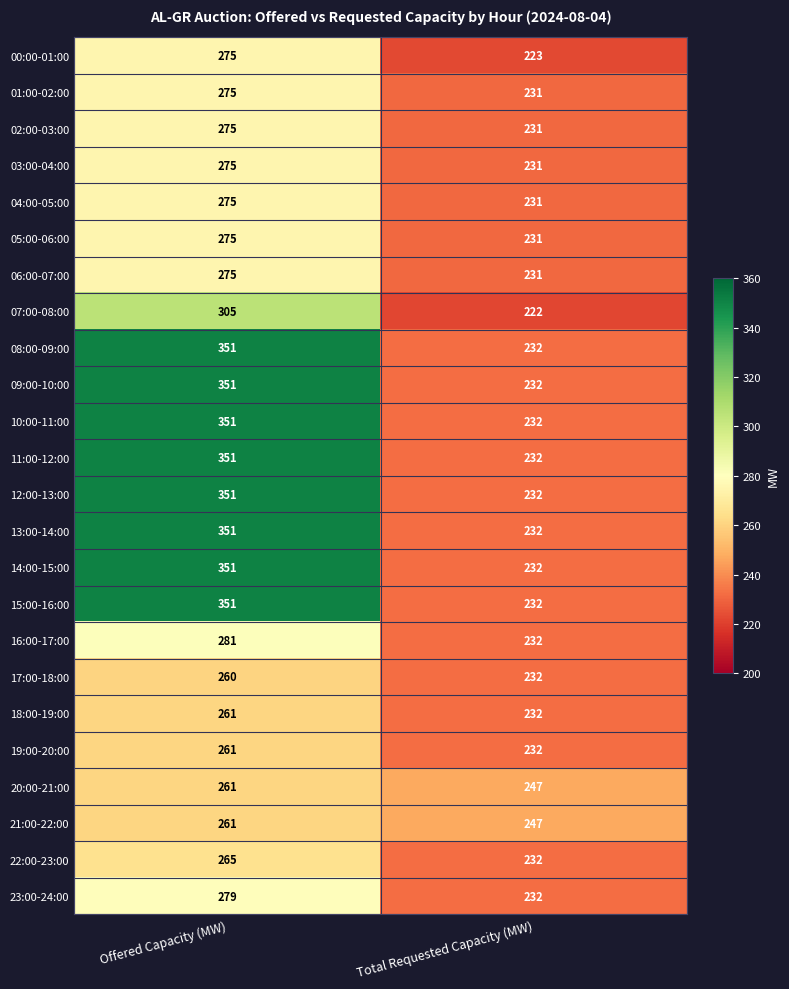

How many distinct data groups are displayed?

24